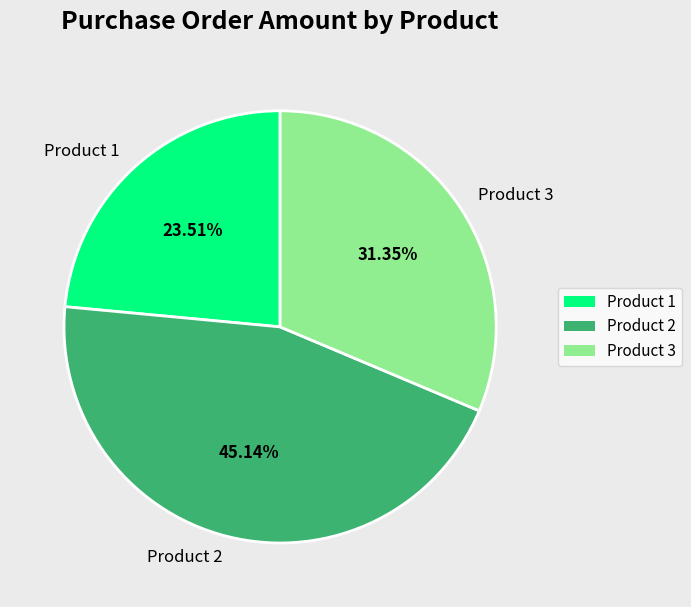

Does any single category account for the majority?

No